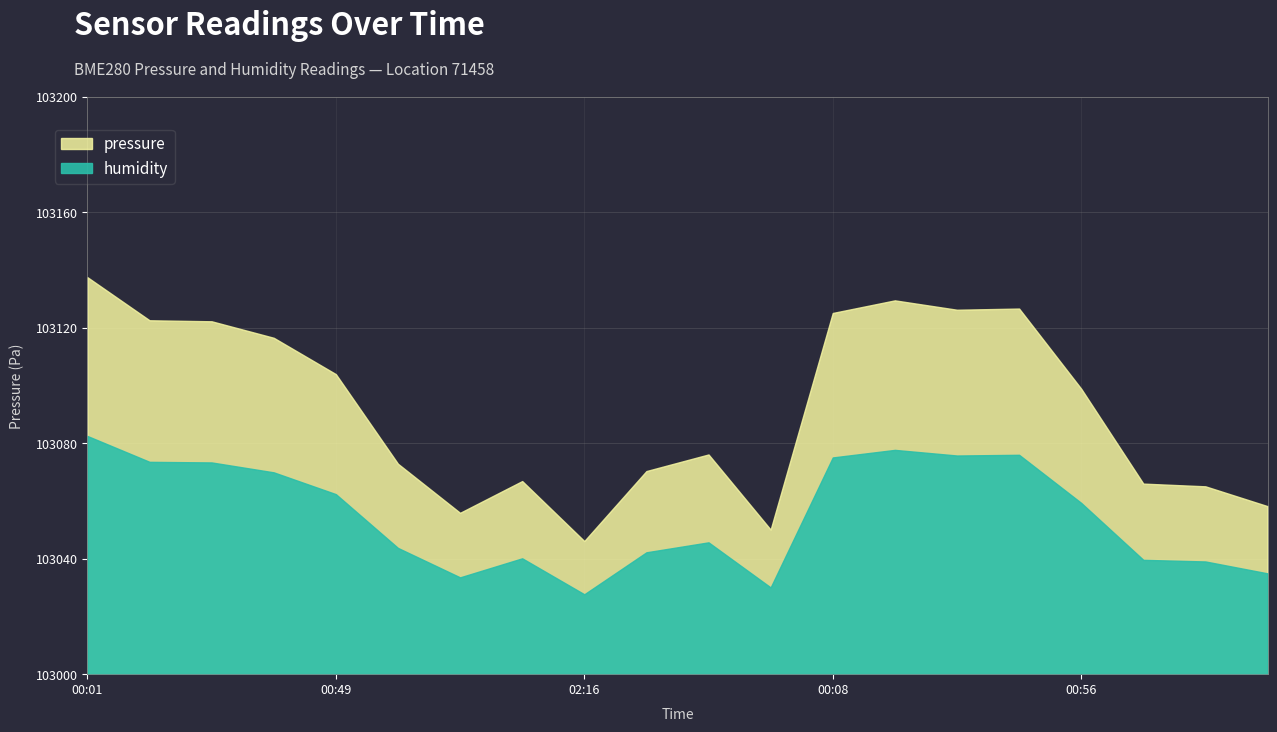

What position from the right is 01:59?

2